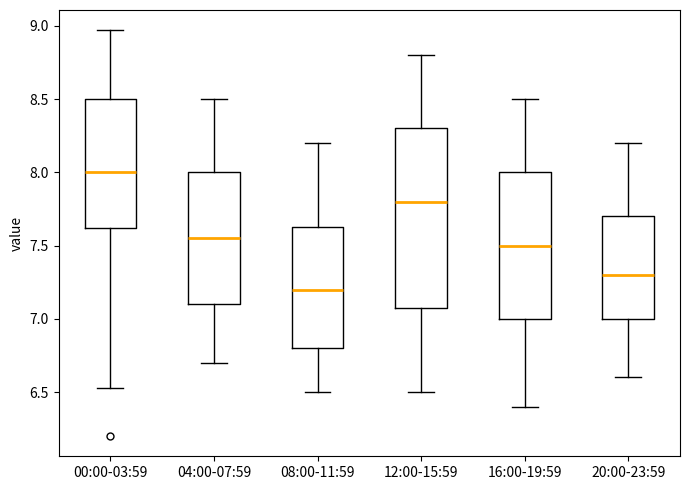

Reading left to right, transcribe this box plot: for each box, give where its median line is, the range the box spans, and where its two whiskers end, as read against the y-axis. The values are not printed on the chart, so give them approximately, as read against the axis.

00:00-03:59: median 8.00, box 7.60 to 8.50, whiskers 6.55 to 8.95
04:00-07:59: median 7.55, box 7.10 to 8.00, whiskers 6.70 to 8.50
08:00-11:59: median 7.20, box 6.80 to 7.65, whiskers 6.50 to 8.20
12:00-15:59: median 7.80, box 7.10 to 8.30, whiskers 6.50 to 8.80
16:00-19:59: median 7.50, box 7.00 to 8.00, whiskers 6.40 to 8.50
20:00-23:59: median 7.30, box 7.00 to 7.70, whiskers 6.60 to 8.20